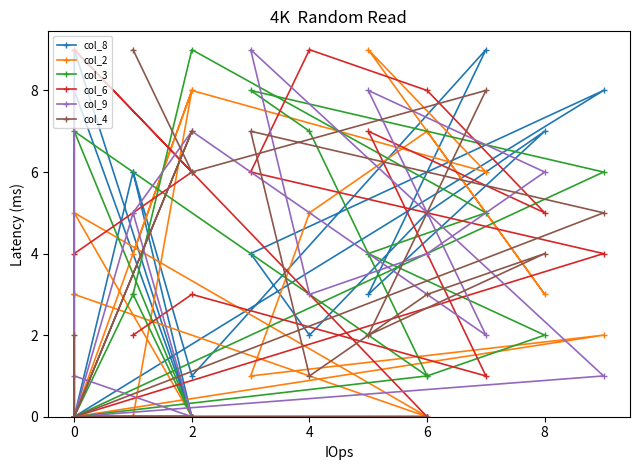

Is this an area chart (filled region under the line)?

No